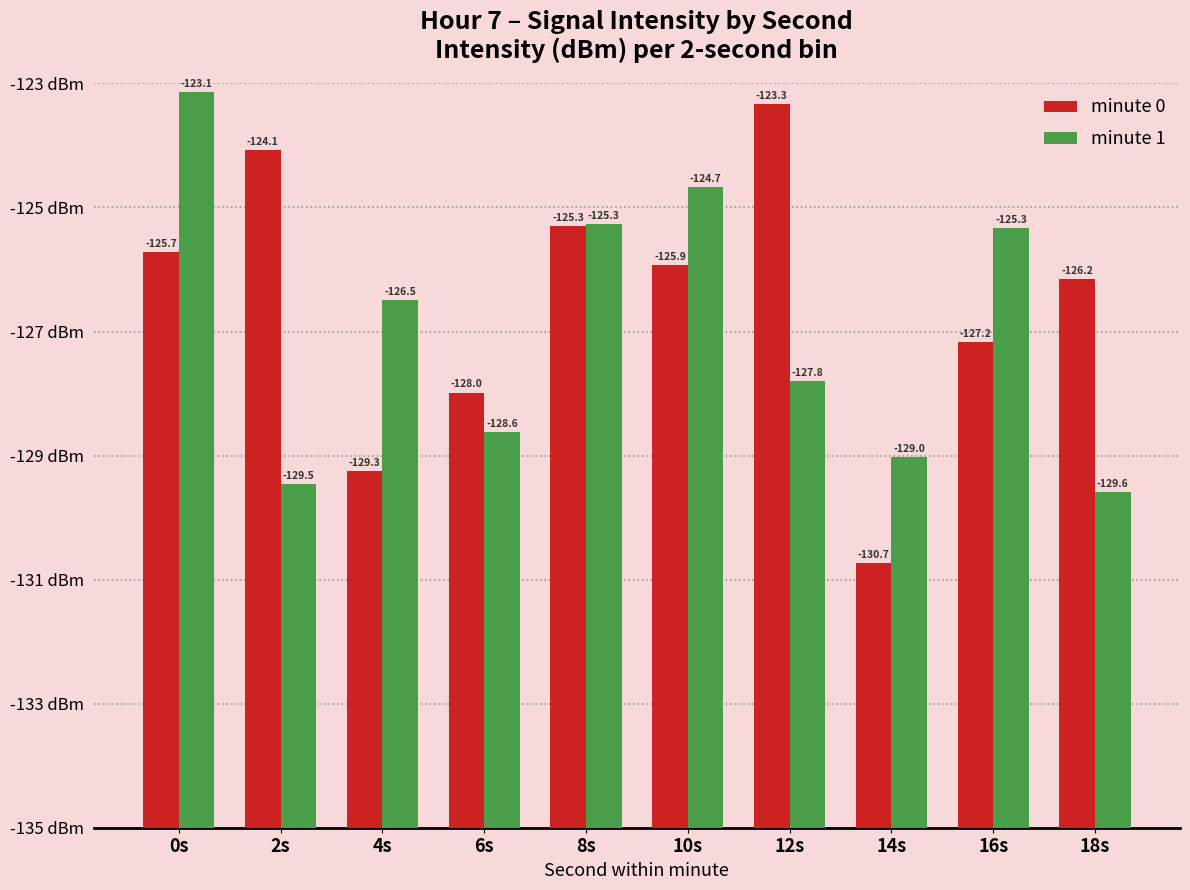

What are all the series names shown in the legend?

minute 0, minute 1